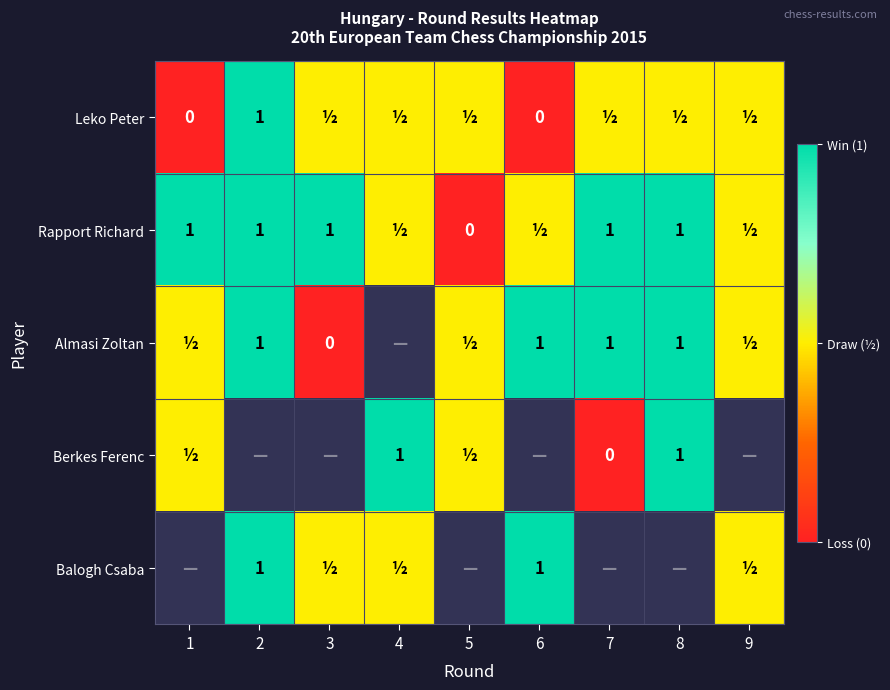

The value of Rapport Richard at 7 is 0.3. True or false?

False